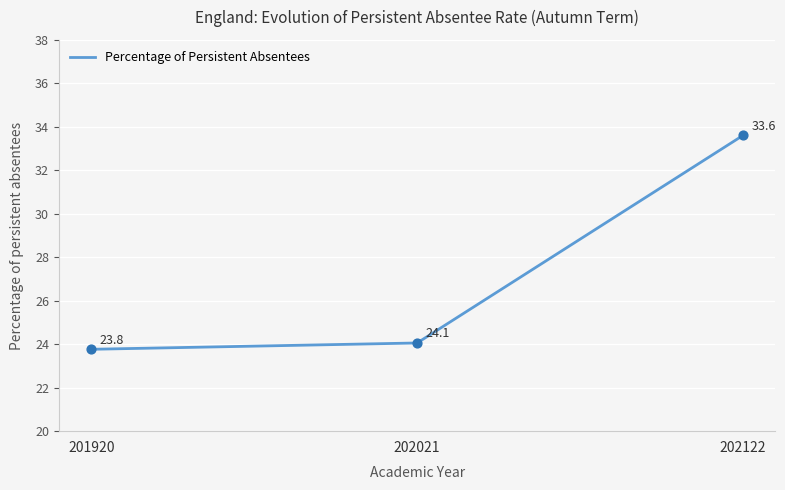

What is the ratio of the value at 201920 to the value at 202122?

0.7